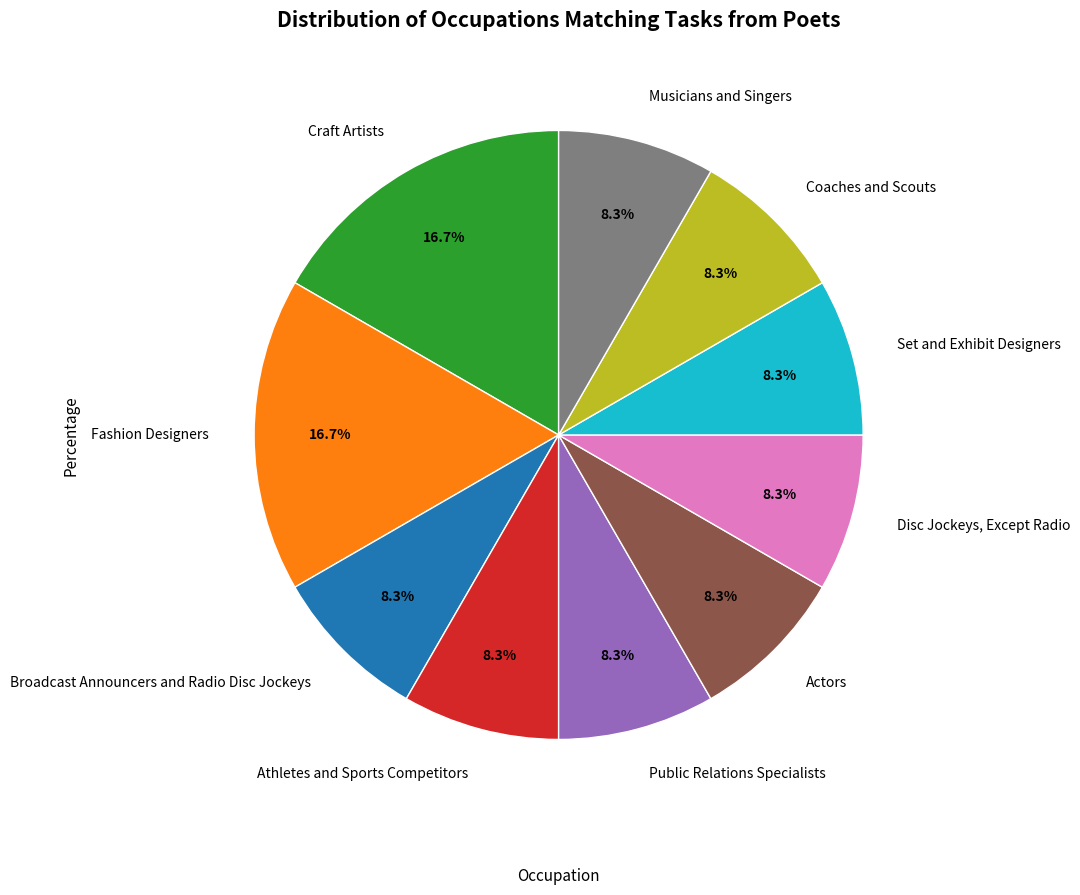

Is Athletes and Sports Competitors the majority of the pie?

No